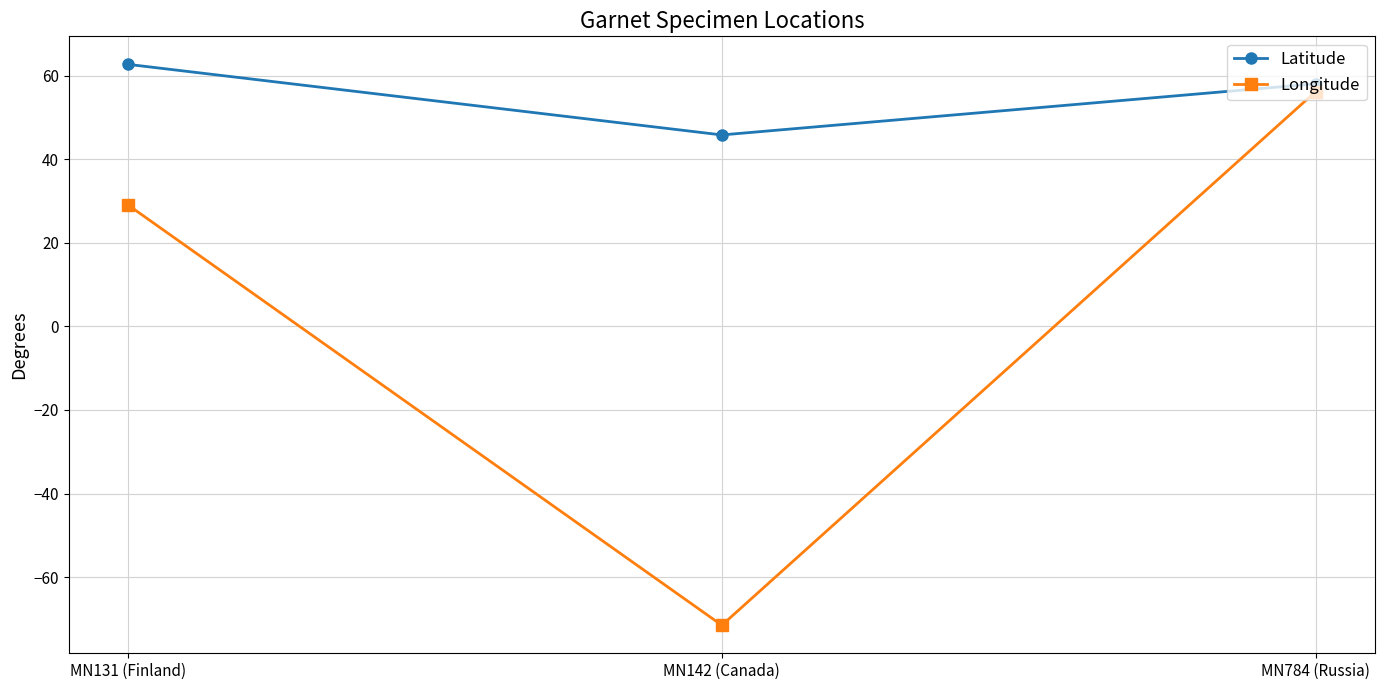

Read the Latitude value at MN784 (Russia).

58.1